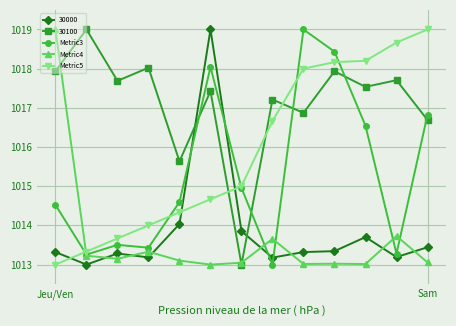

What is the difference between the maximum and minimum values in the Metric4 series?

6.0